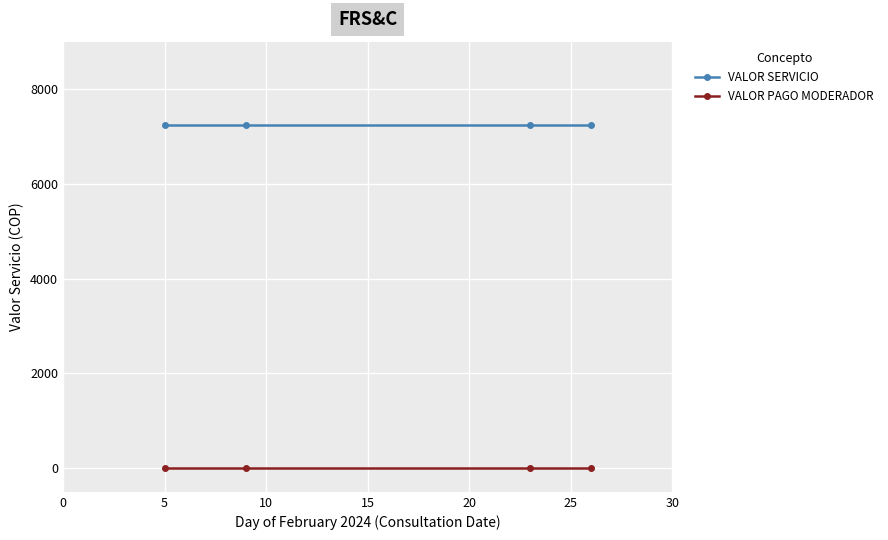

What is the average value of the VALOR SERVICIO series?

7245